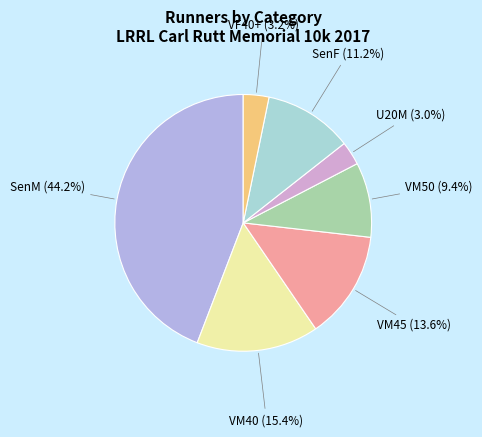

Rank the categories by value from lowest to highest.

U20M, VF, VM50, F, VM45, VM40, SenM